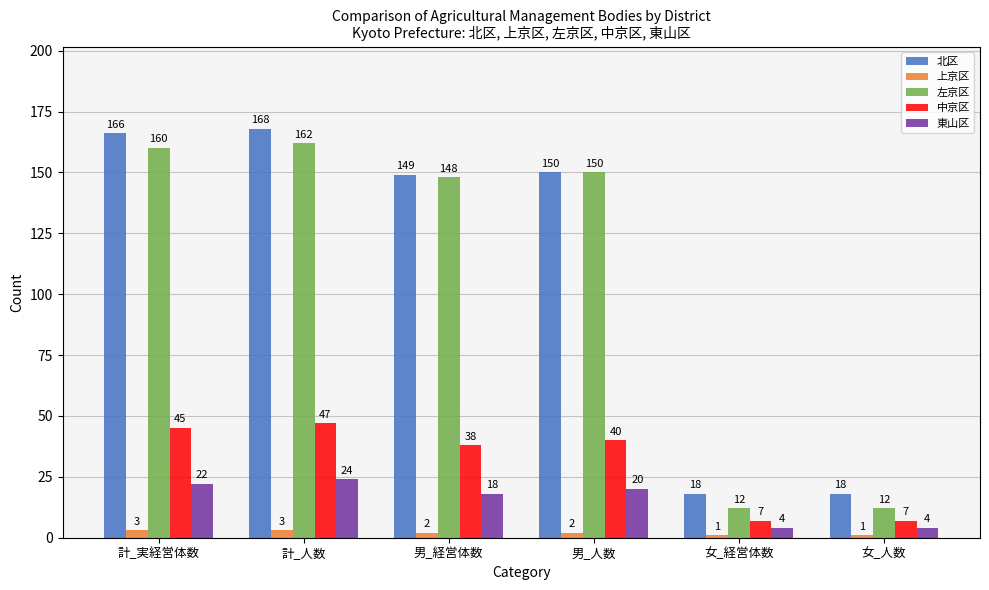

Does the chart contain any negative values?

No